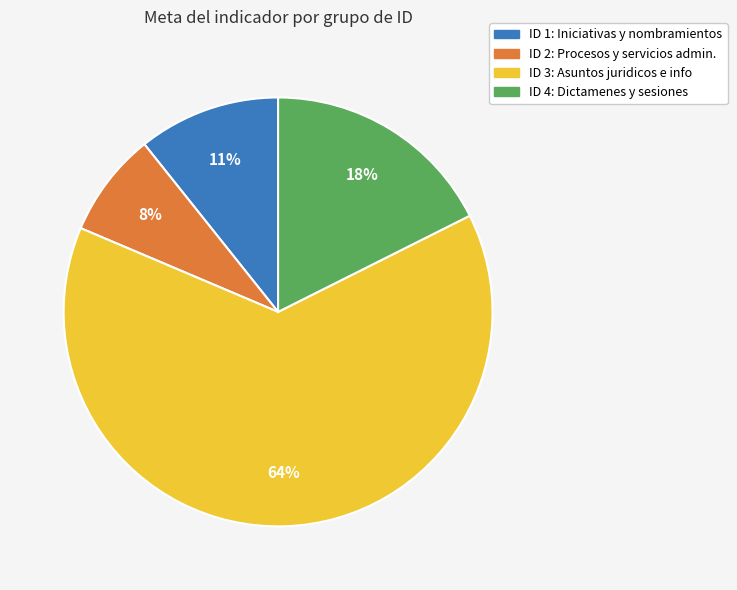

To the nearest percent, what is the average slice percentage?

25%